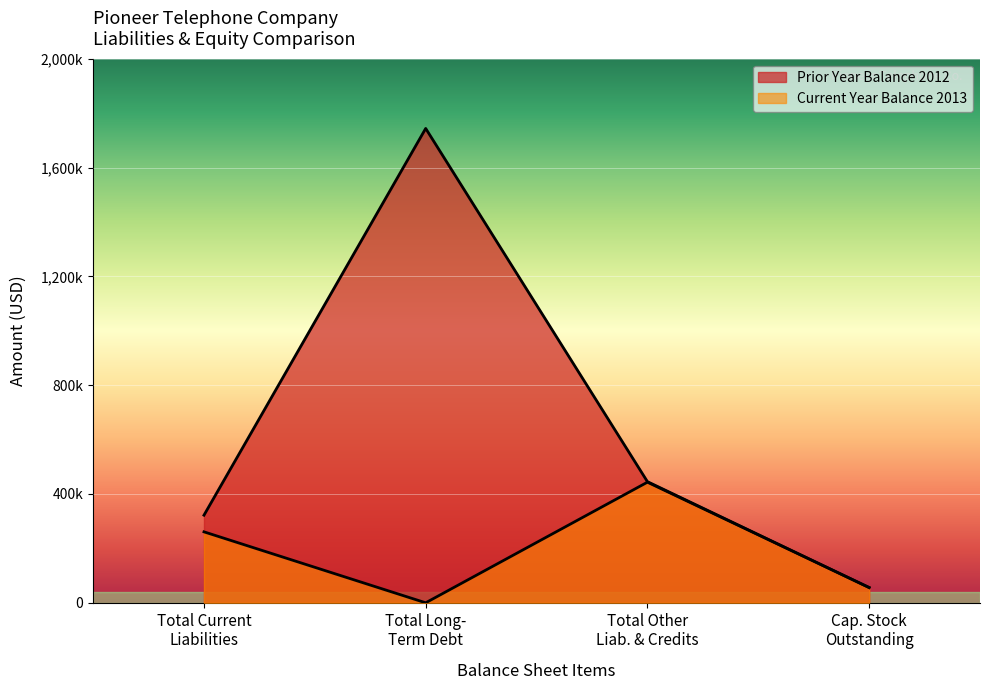

True or false: Prior Year Balance 2012 has a value of 183105 at Total Other Liab. & Def. Credits.

False